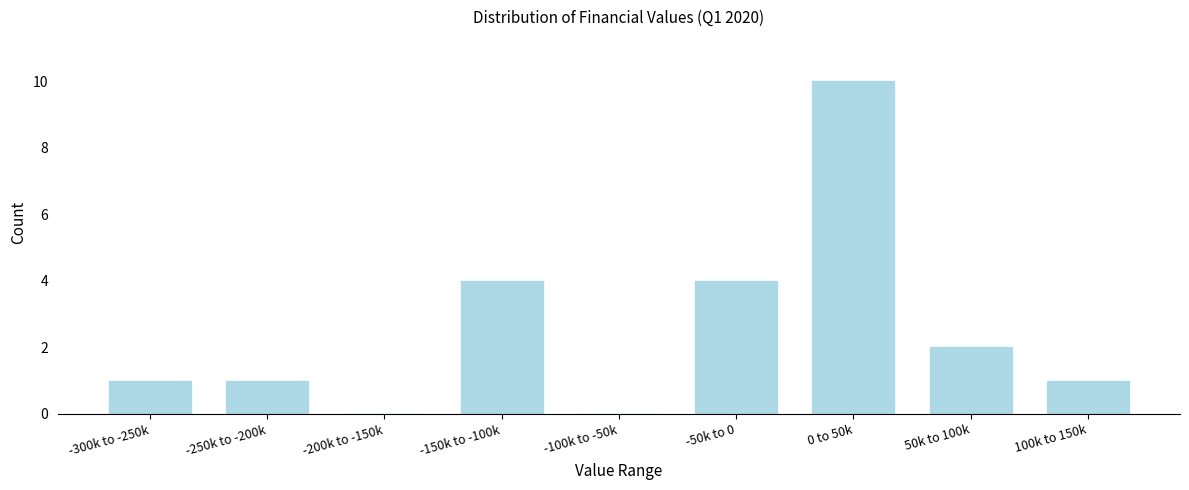

Reading left to right, what are all the values shown in this chart?

-300k to -250k=1	-250k to -200k=1	-200k to -150k=0	-150k to -100k=4	-100k to -50k=0	-50k to 0=4	0 to 50k=10	50k to 100k=2	100k to 150k=1